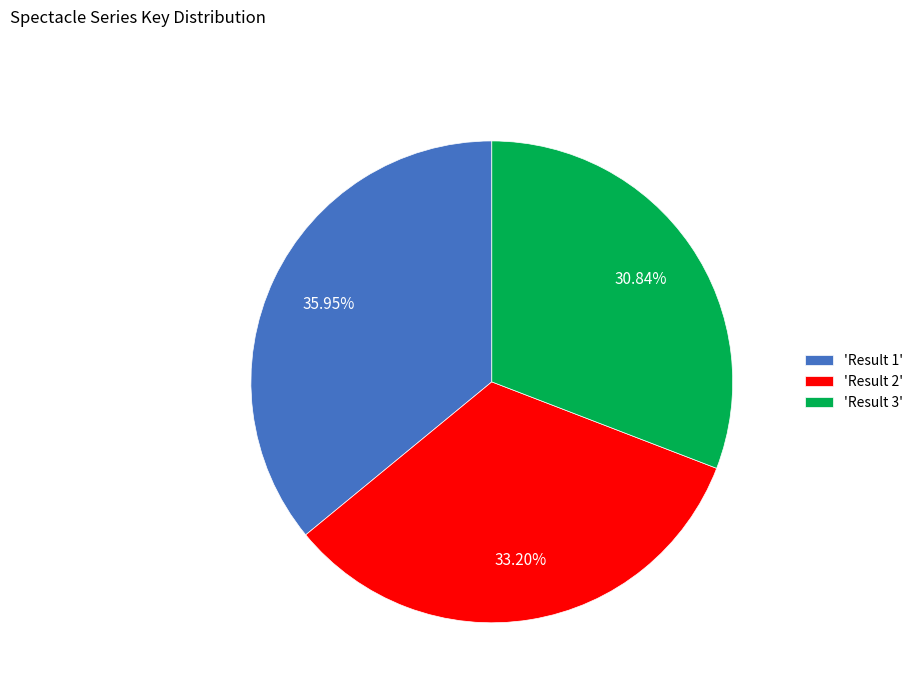

Is 'Result 3' the majority of the pie?

No